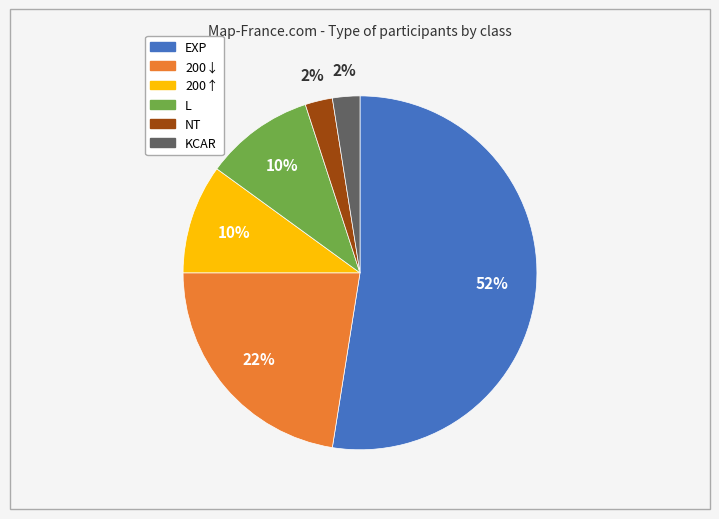

To the nearest percent, what percentage of the pie is 200↑?

10%